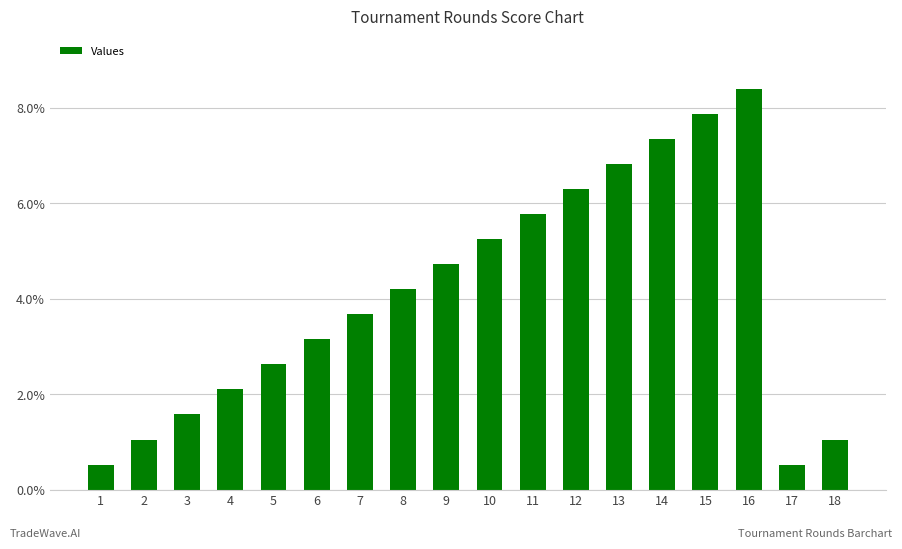

What is the greatest value displayed?

8.4